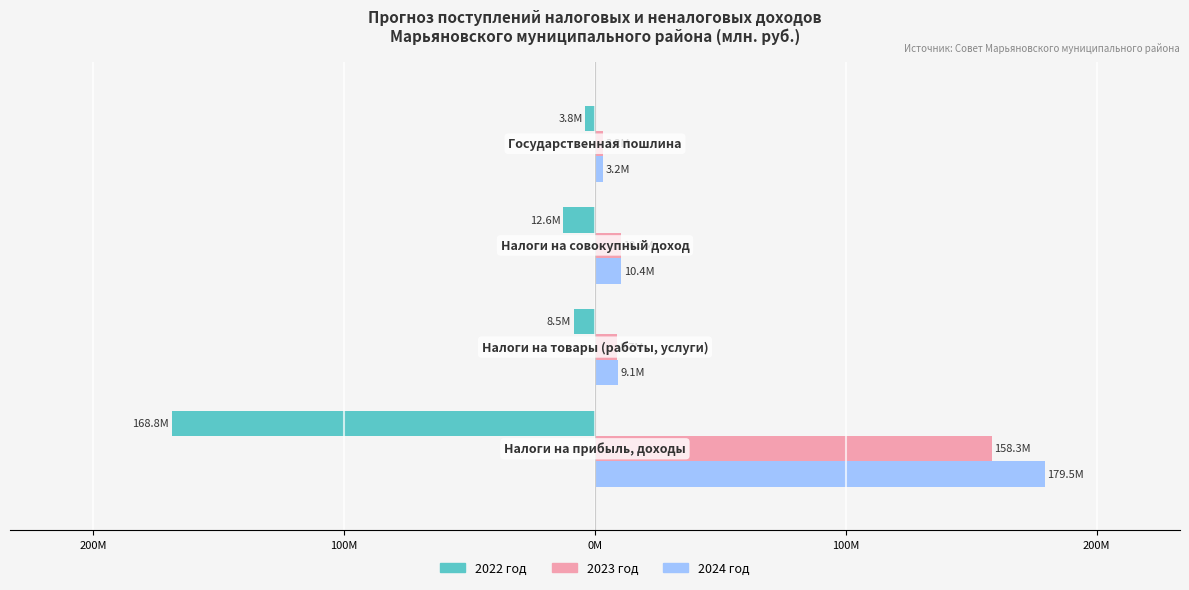

Reading left to right, list all the values displayed in this chart.

2022 год: 300M=-168.8	200M=-8.5	100M=-12.6	0M=-3.8
2023 год: 300M=158.3	200M=8.7	100M=10.3	0M=3.2
2024 год: 300M=179.5	200M=9.1	100M=10.4	0M=3.2